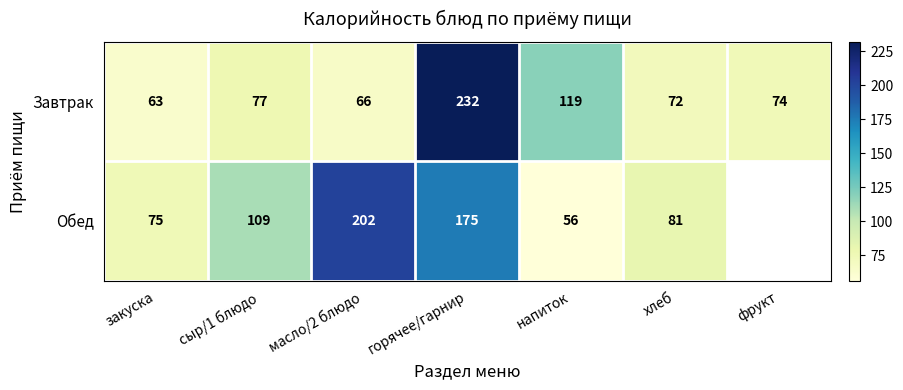

What is the difference between the second highest and minimum values in the Завтрак series?

56